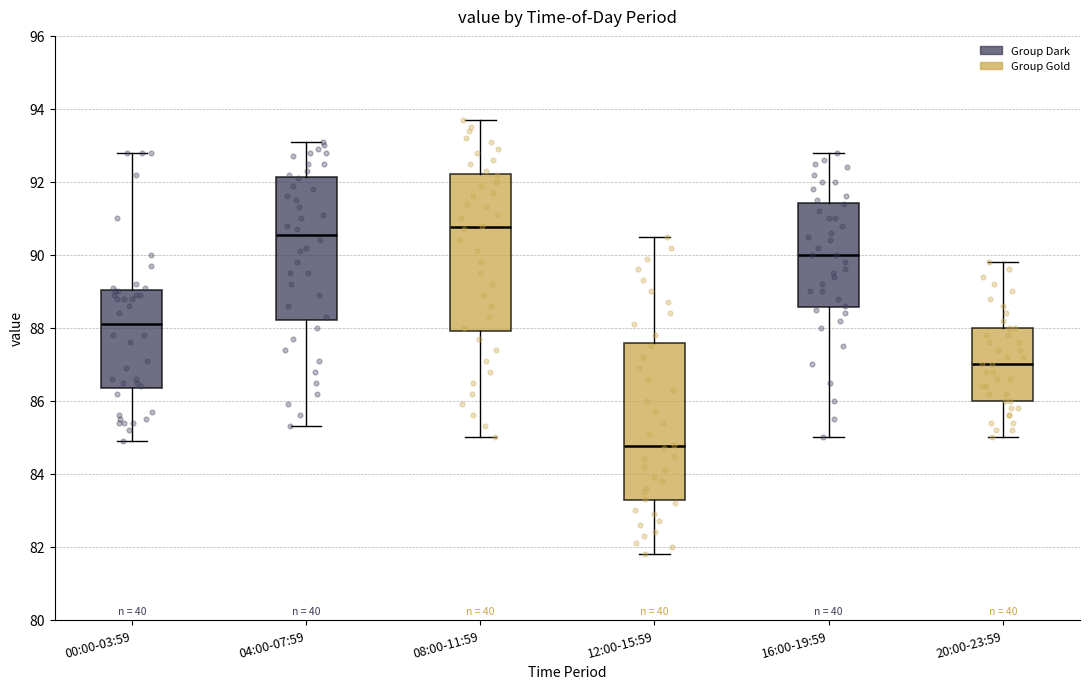

Reading left to right, read every box against the y-axis: the position of its median line, the range the box covers, and the ends of its whiskers. The values are not printed on the chart, so give them approximately, as read against the axis.

00:00-03:59: median 88.2, box 86.4 to 89.0, whiskers 85.0 to 92.8
04:00-07:59: median 90.6, box 88.2 to 92.2, whiskers 85.4 to 93.2
08:00-11:59: median 90.8, box 88.0 to 92.2, whiskers 85.0 to 93.8
12:00-15:59: median 84.8, box 83.2 to 87.6, whiskers 81.8 to 90.6
16:00-19:59: median 90.0, box 88.6 to 91.4, whiskers 85.0 to 92.8
20:00-23:59: median 87.0, box 86.0 to 88.0, whiskers 85.0 to 89.8